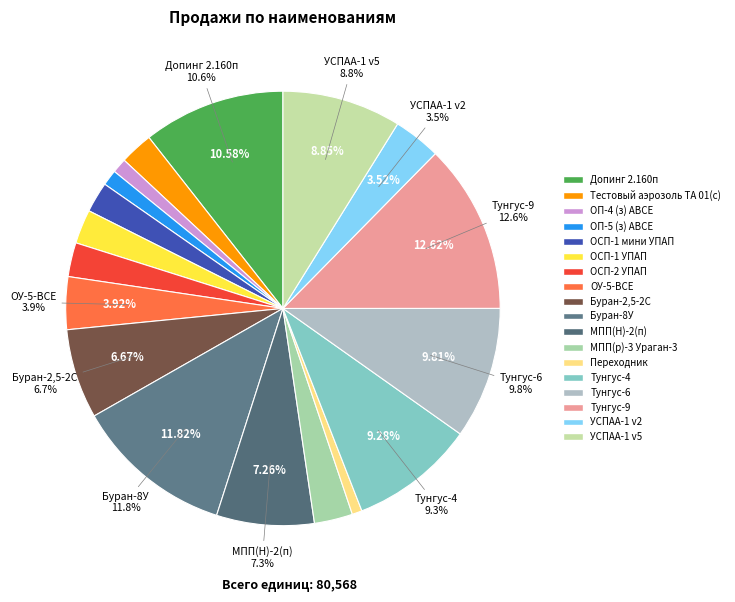

Which has a higher value, ОСП-2 УПАП or Буран-8У?

Буран-8У